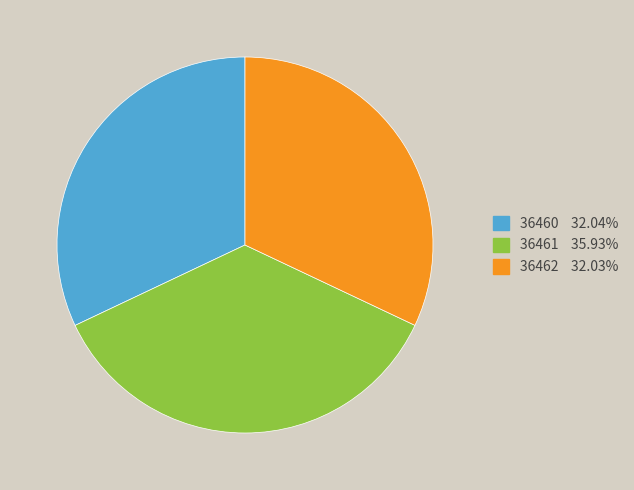

What is the largest slice in the pie chart?

36461